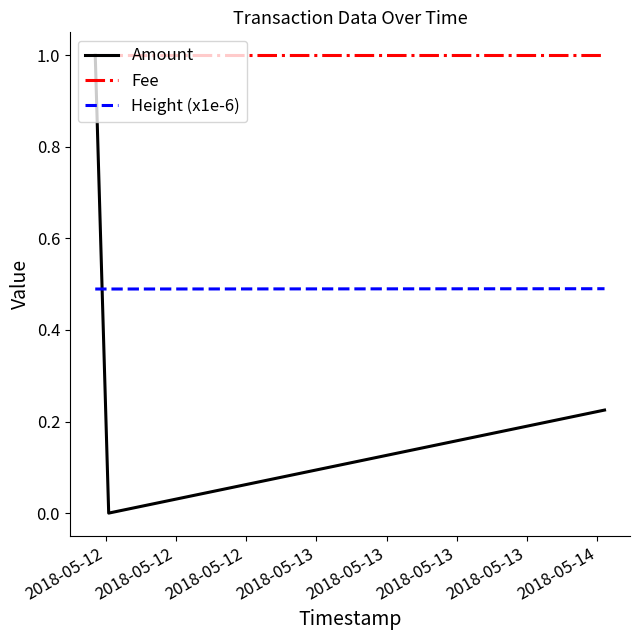

Which series has the widest spread of values?

Amount